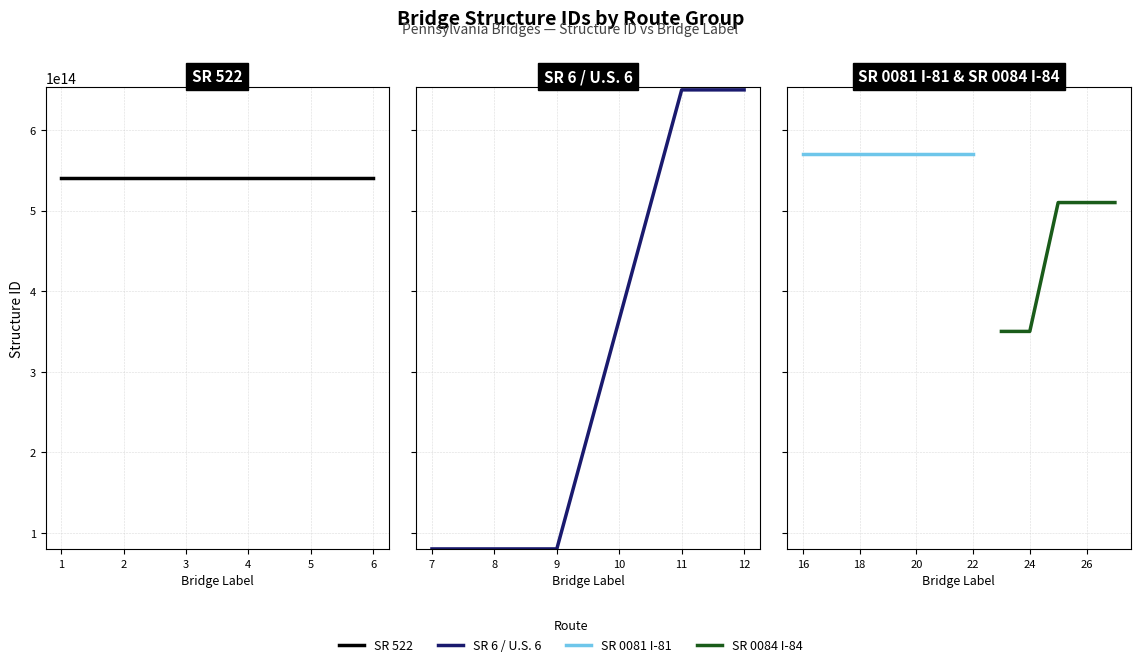

What is the approximate value of SR 0084 I-84 at 0?

350084007407130